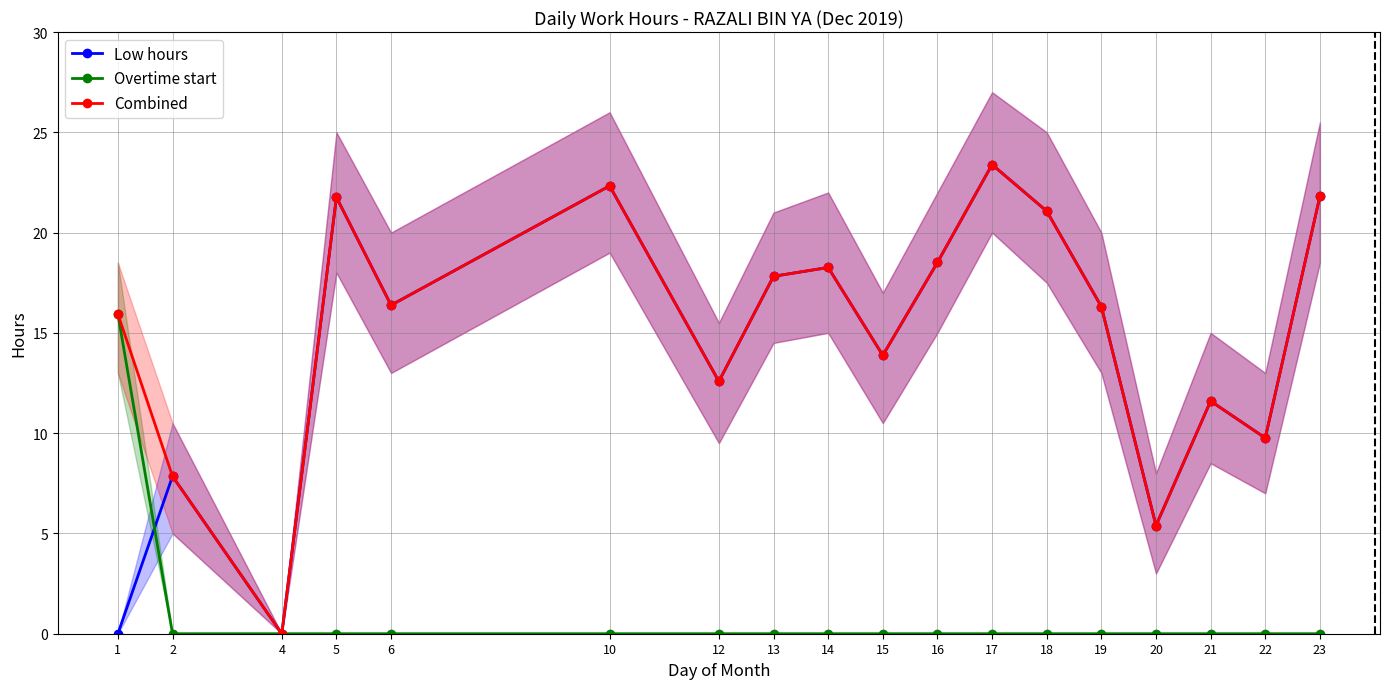

How many interior local valleys does the Low hours series have?

6